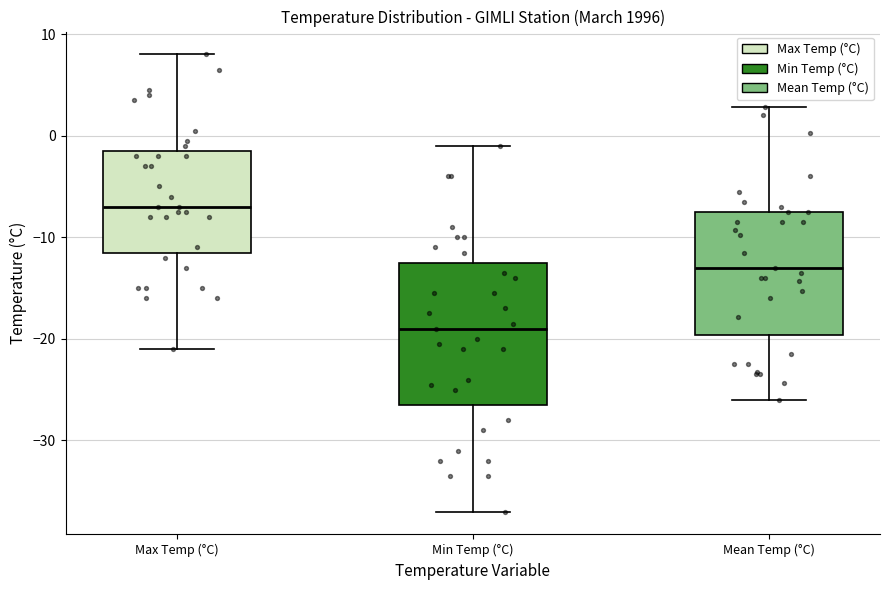

Which box is the tallest, from its lower edge to its upper edge?

Min Temp (°C)